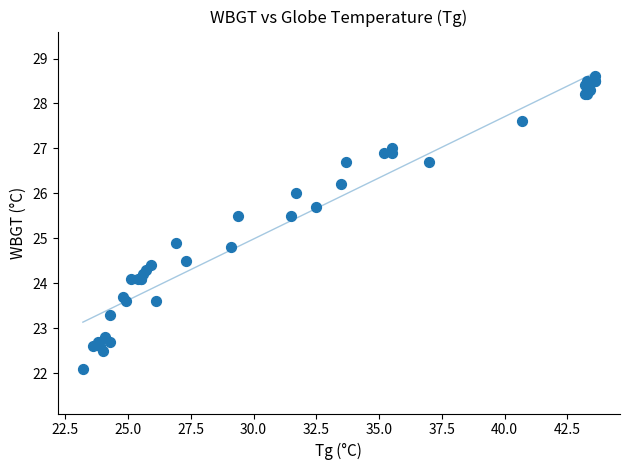

What Y value in the scatter plot is closest to 25?

24.9